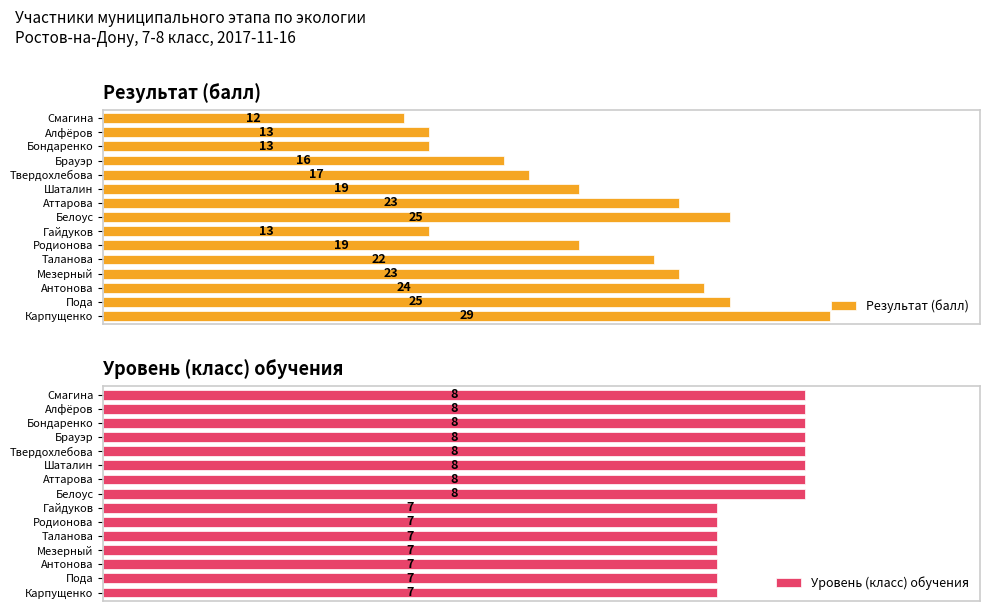

Which category has the lowest value in the Результат (балл) series?

Смагина